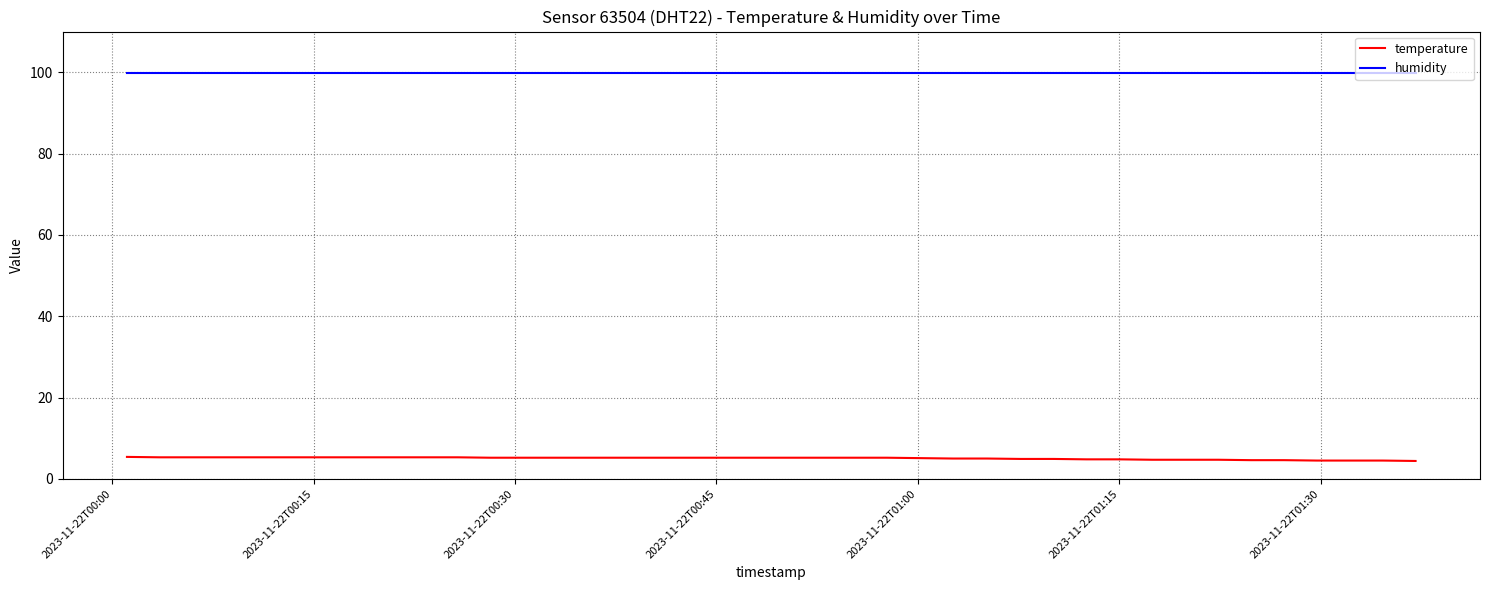

Which series has the largest total across all categories?

humidity